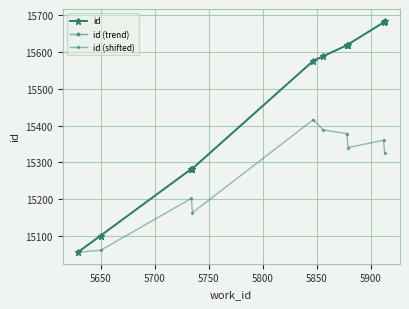

Is this an area chart (filled region under the line)?

No